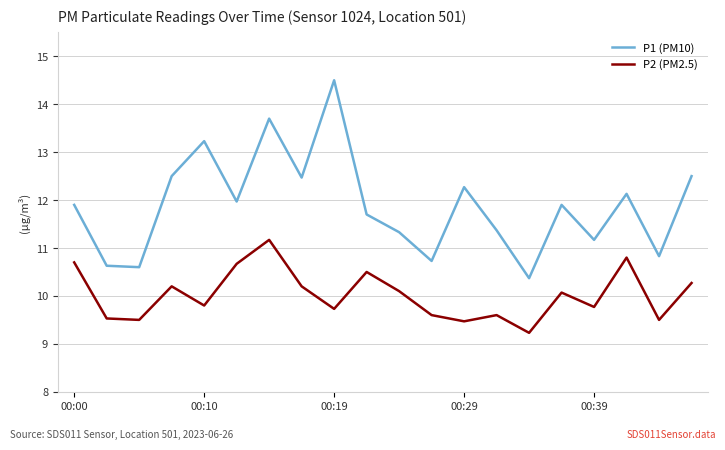

How many interior local valleys does the P2 (PM2.5) series have?

7